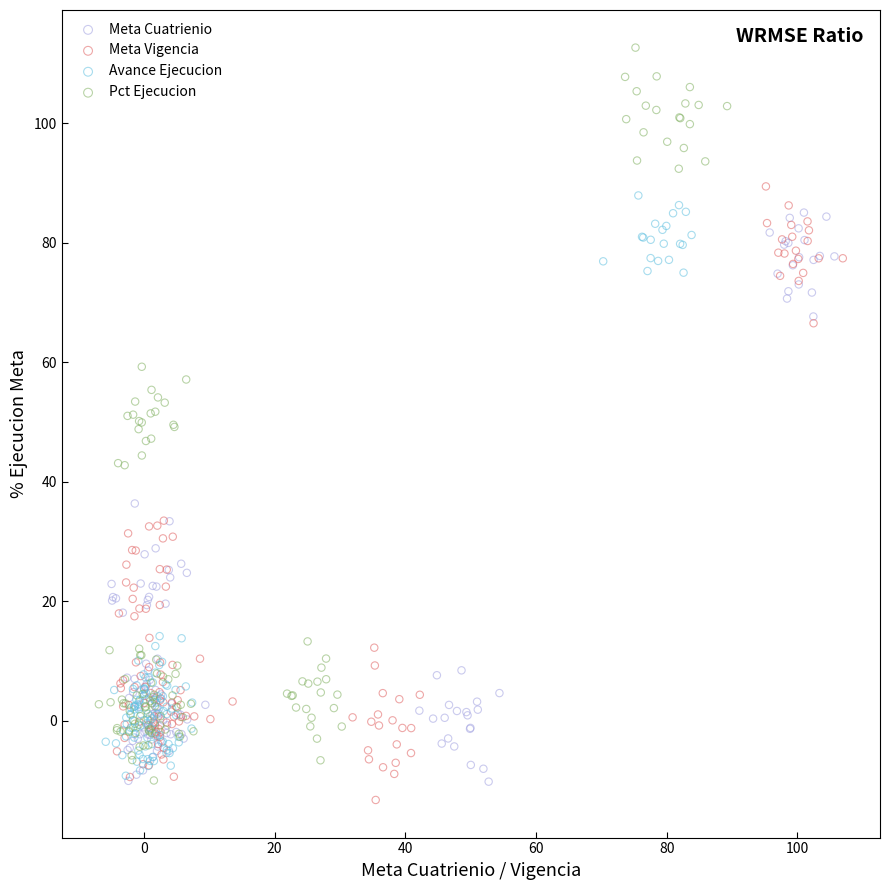

Which series reaches the maximum Y coordinate?

Pct Ejecucion